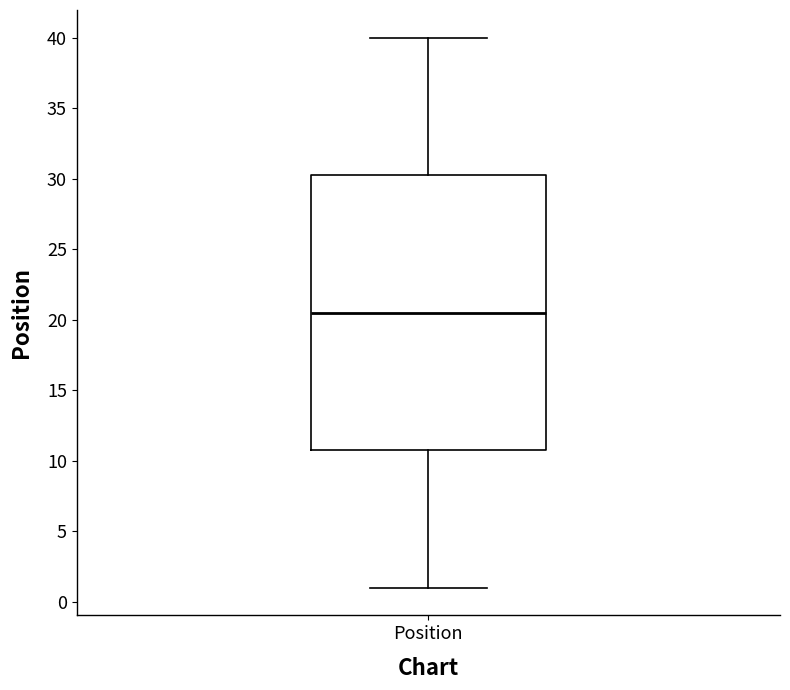

Read this box plot against the y-axis: the position of the median line, the range covered by the box, and the ends of both whiskers. The values are not printed on the chart, so give them approximately, as read against the axis.

median 20.5, box 11.0 to 30.5, whiskers 1.0 to 40.0